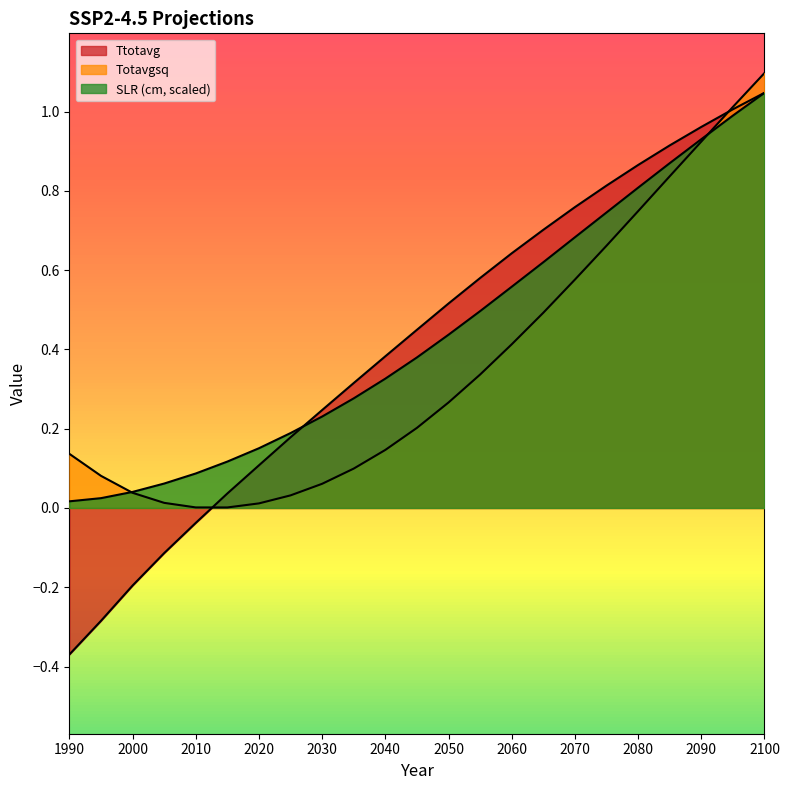

Read the SLR (cm) value at 2100.

1.0